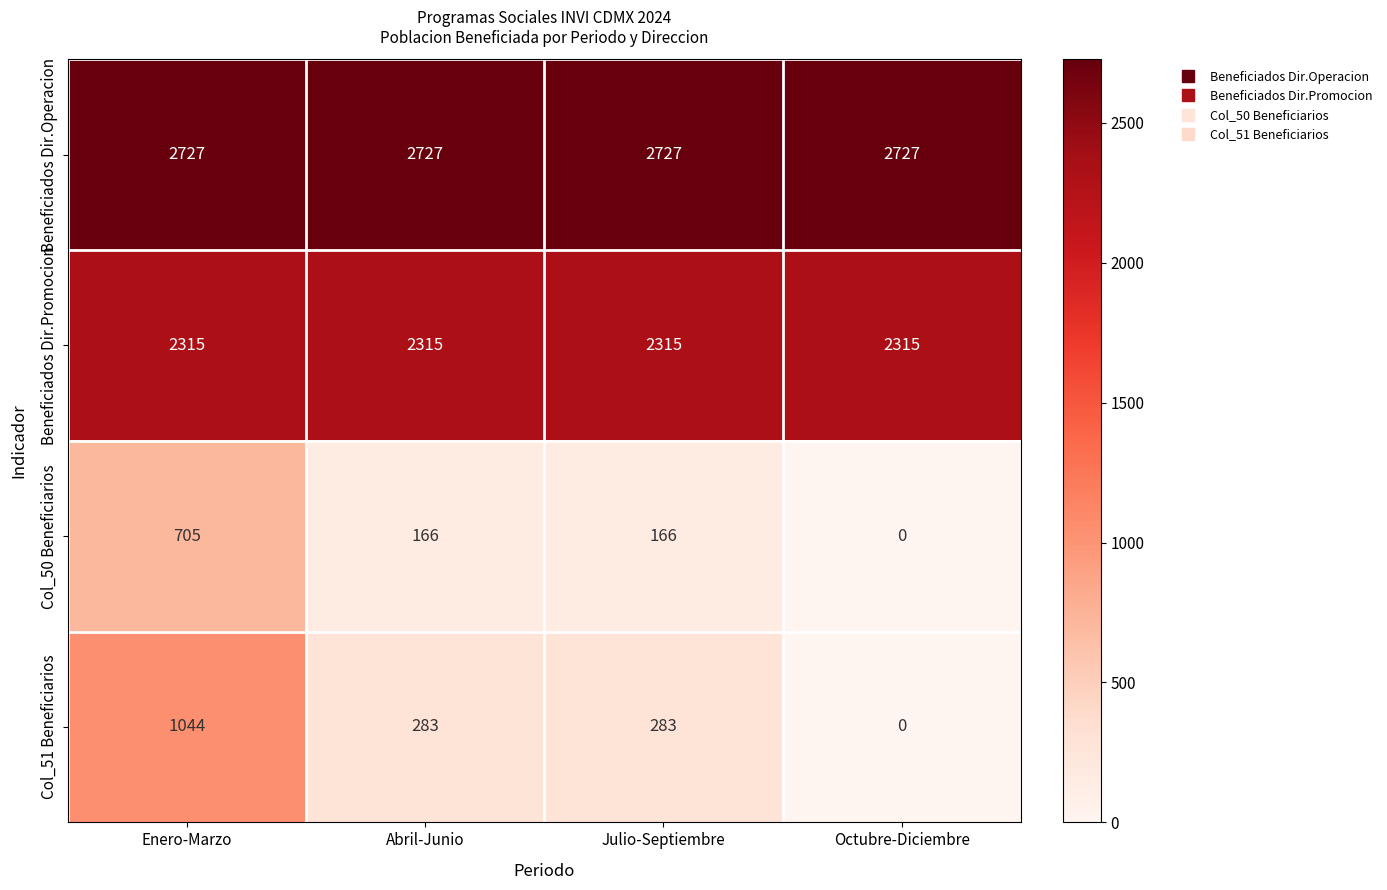

At how many categories does at least one series exceed 214?

4